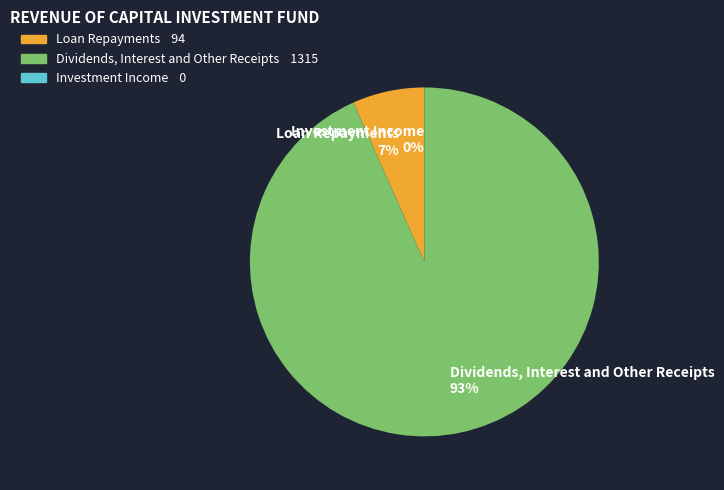

What is the change in value from Loan Repayments to Dividends, Interest and Other Receipts?

+1221